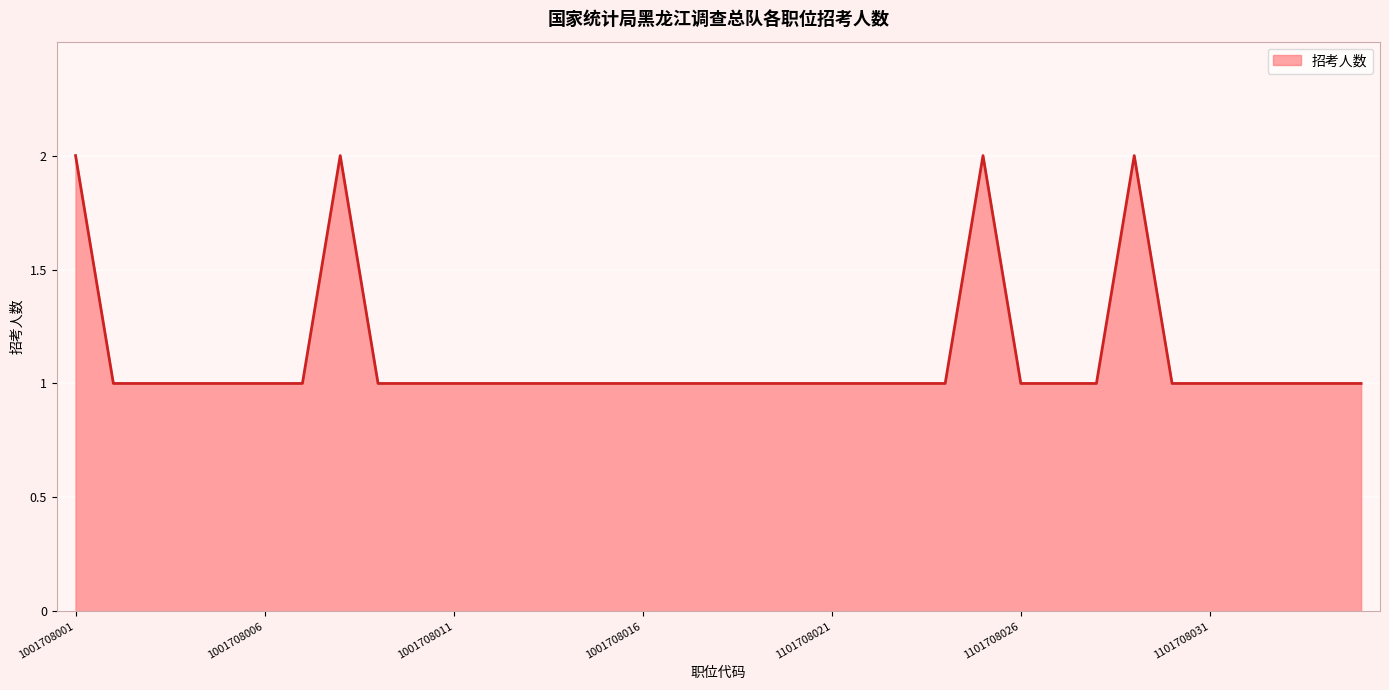

What is the smallest value displayed?

1